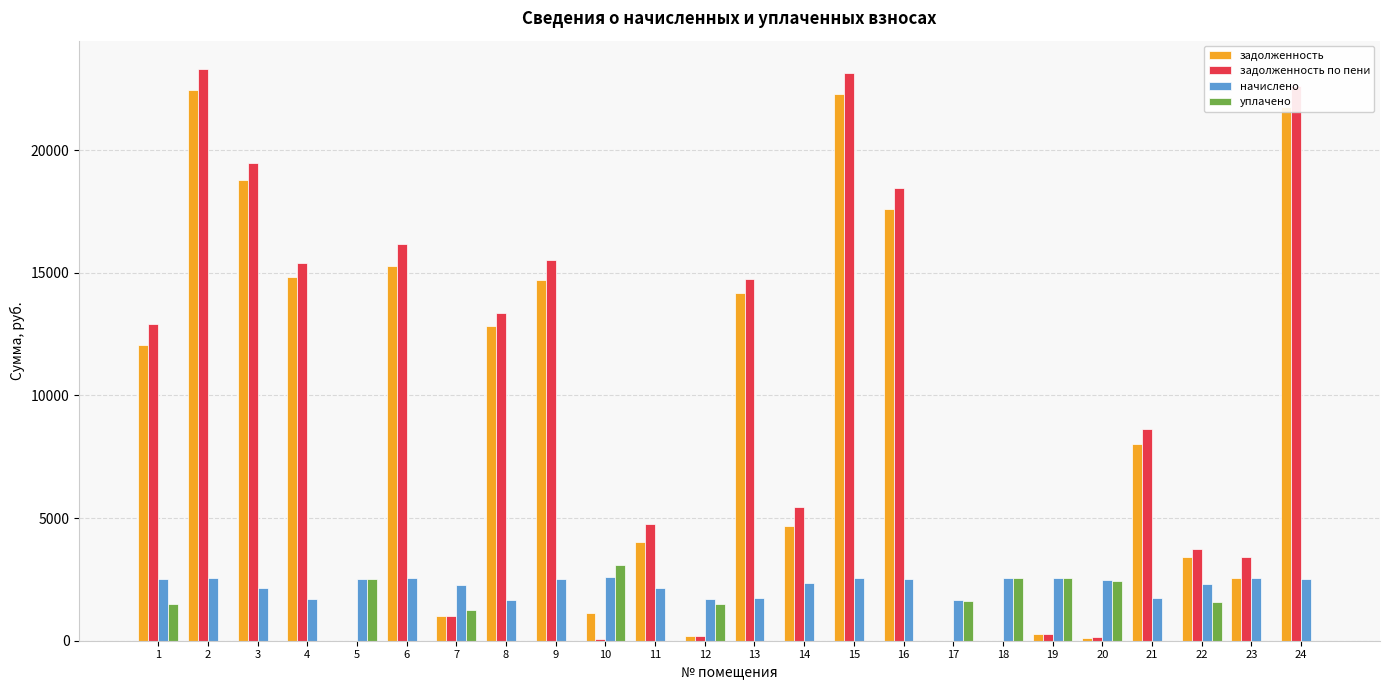

Between 4 and 22, which series saw the biggest shift?

задолженность по пени